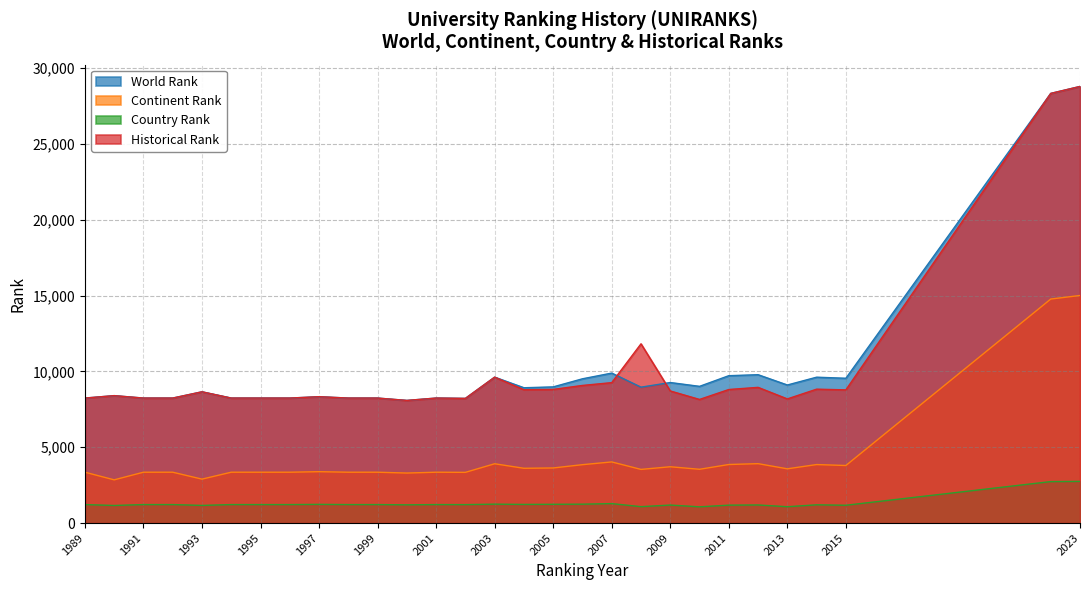

What is the value of the historical rank point at the 27th from the left?

8781.5